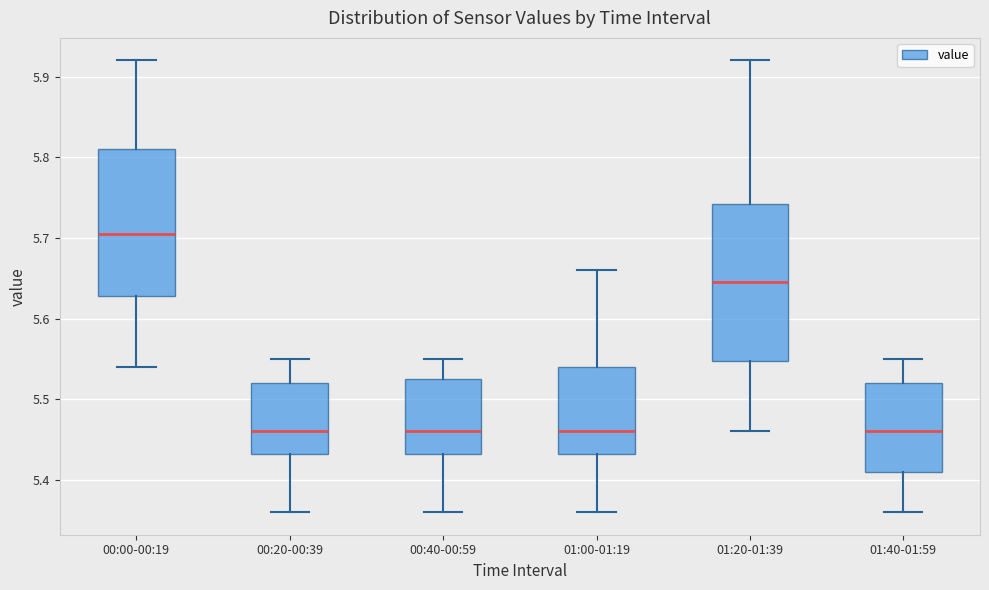

Which box is the tallest, from its lower edge to its upper edge?

01:20-01:39